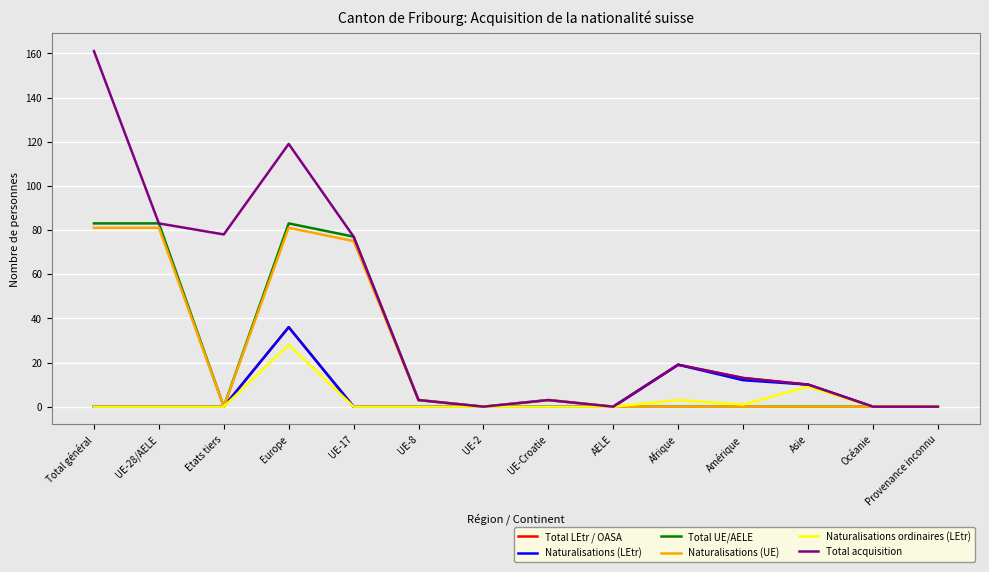

Is it true that Naturalisations (LEtr) equals -17 at Provenance inconnu?

False